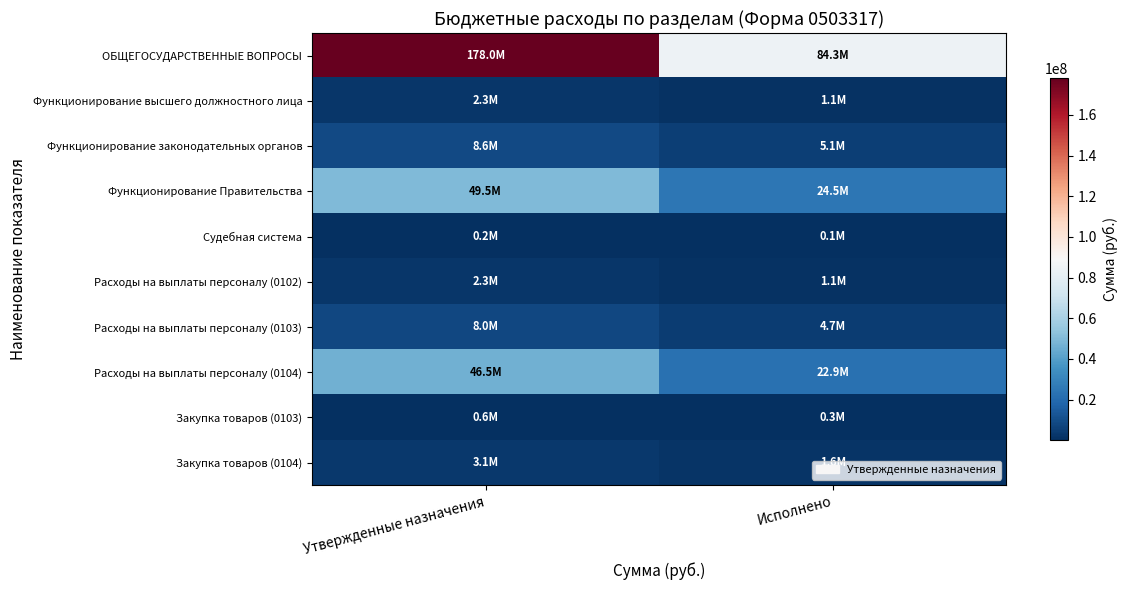

Reading left to right, what are all the values shown in this chart?

ОБЩЕГОСУДАРСТВЕННЫЕ ВОПРОСЫ: Утвержденные назначения=178017363.0	Исполнено=84269305.4
Функционирование высшего должностного лица: Утвержденные назначения=2301147.2	Исполнено=1142184.2
Функционирование законодательных органов: Утвержденные назначения=8635861.8	Исполнено=5089368.8
Функционирование Правительства: Утвержденные назначения=49516447.8	Исполнено=24497621.7
Судебная система: Утвержденные назначения=153977.0	Исполнено=112200.0
Расходы на выплаты персоналу (0102): Утвержденные назначения=2301147.2	Исполнено=1142184.2
Расходы на выплаты персоналу (0103): Утвержденные назначения=8022725.2	Исполнено=4739474.6
Расходы на выплаты персоналу (0104): Утвержденные назначения=46466380.9	Исполнено=22896323.5
Закупка товаров (0103): Утвержденные назначения=612026.4	Исполнено=348784.0
Закупка товаров (0104): Утвержденные назначения=3050038.6	Исполнено=1601269.8